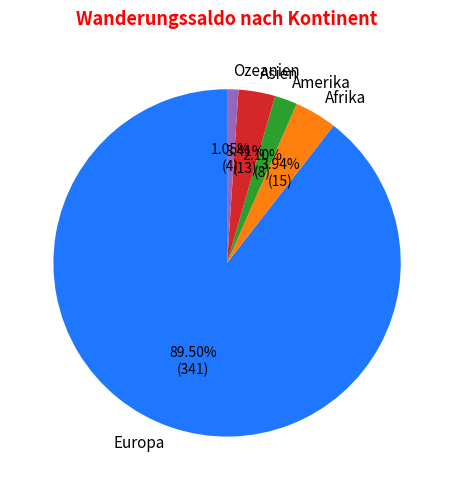

Count the number of slices in the pie.

5